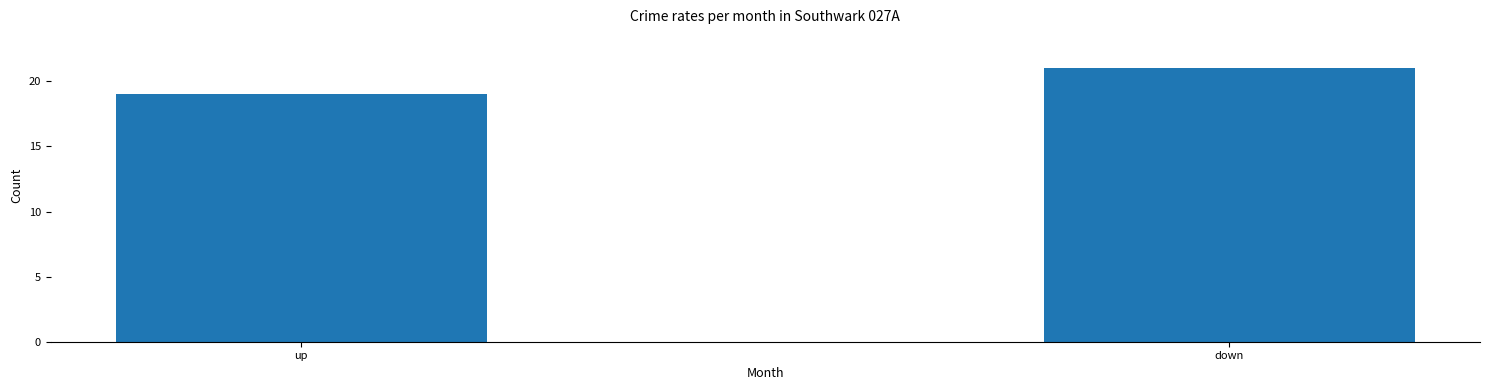

True or false: the data shows 33 at up.

False